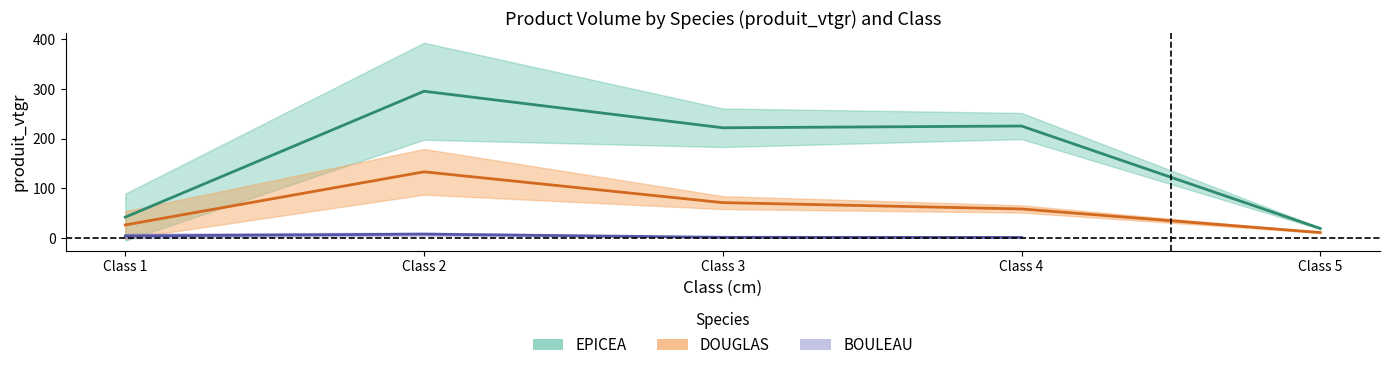

Which series changed the most between Class 2 and Class 4?

DOUGLAS